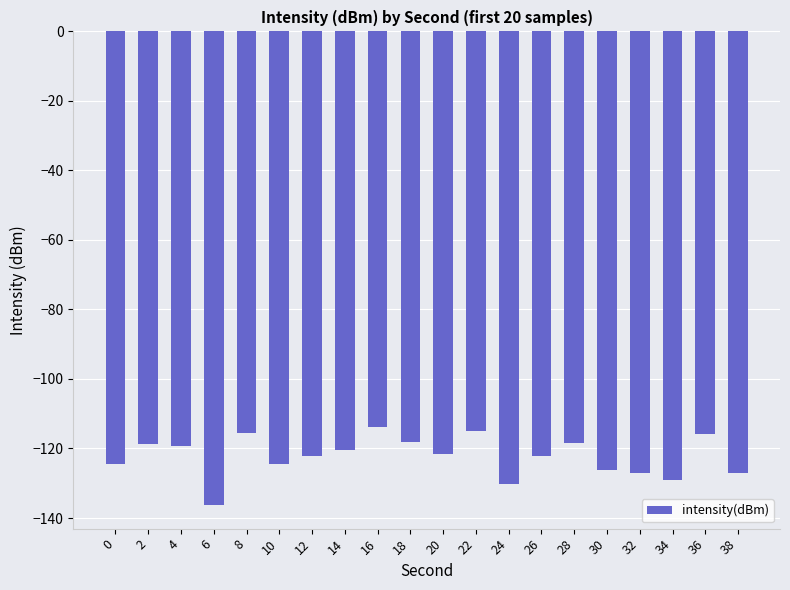

What is the sum of all values?

-2445.9